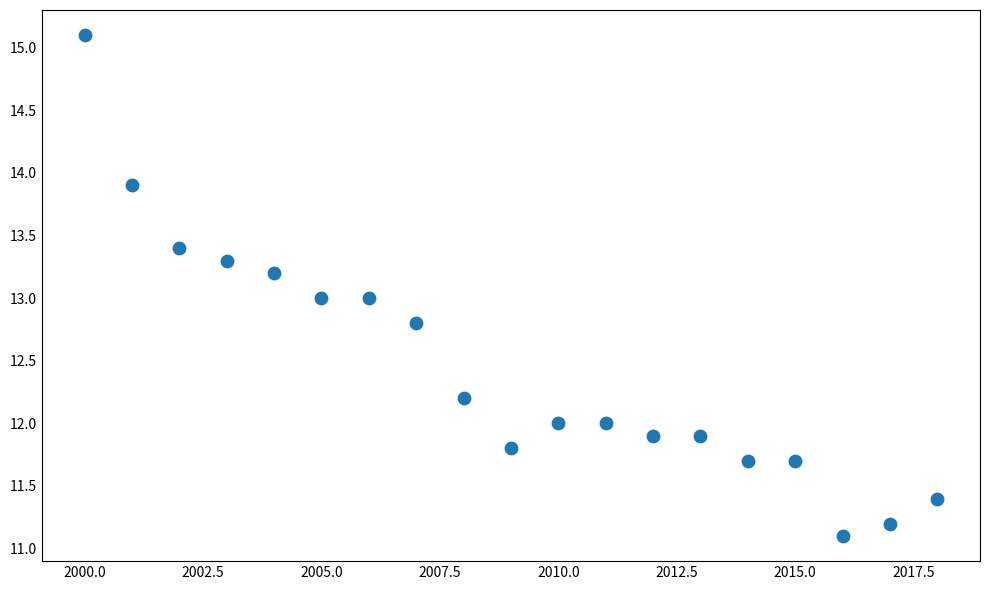

What is the range of X values (max minus min)?

18.0